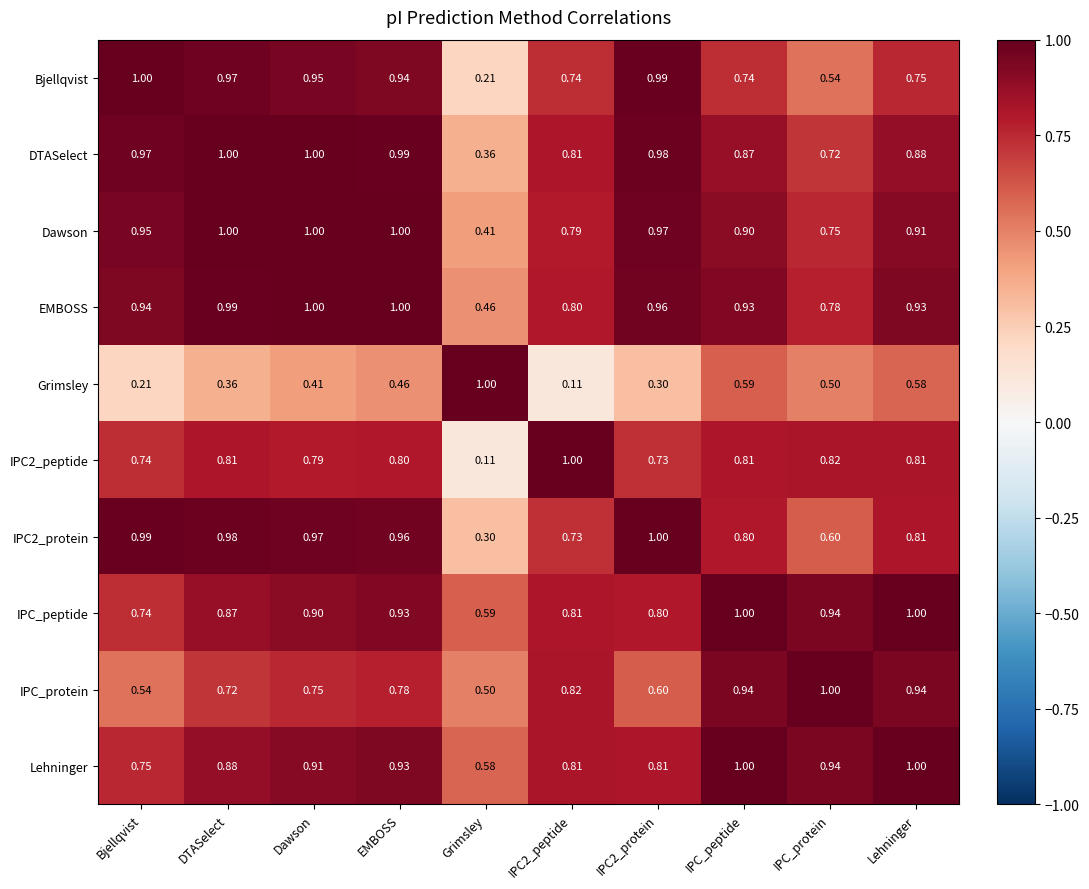

Between Dawson and IPC2_protein, which series saw the biggest shift?

IPC_protein